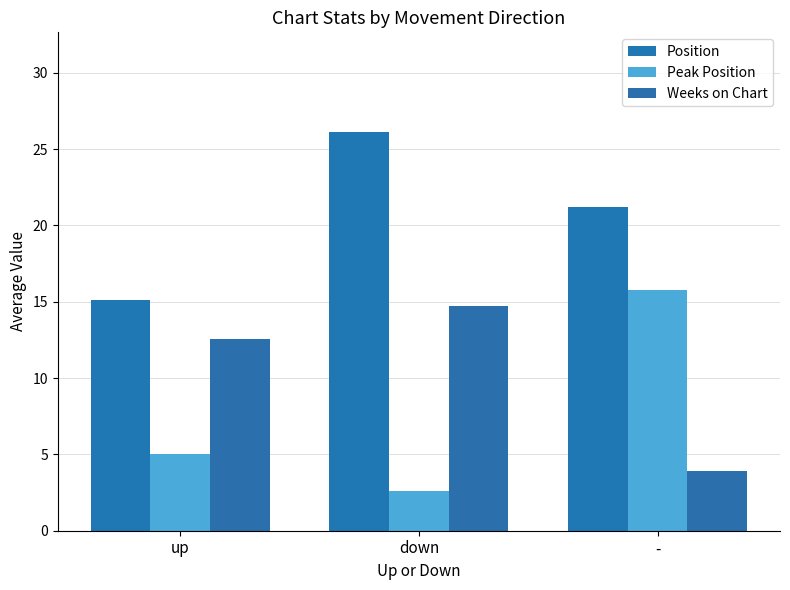

How many bars are there in each group?

3